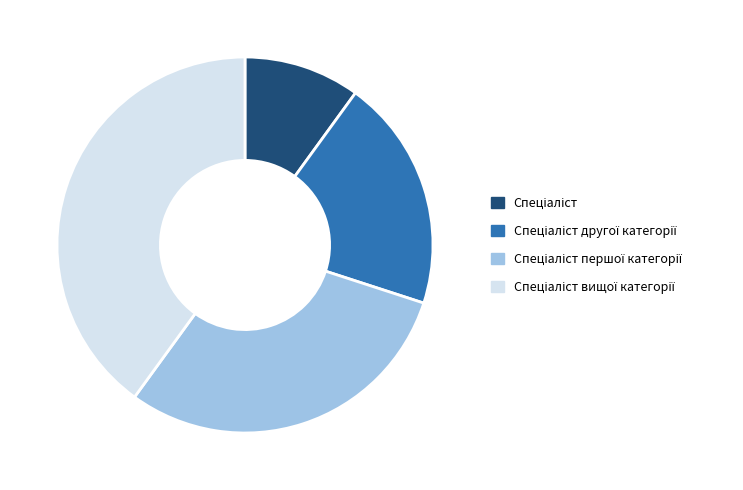

Does any single category account for the majority?

No